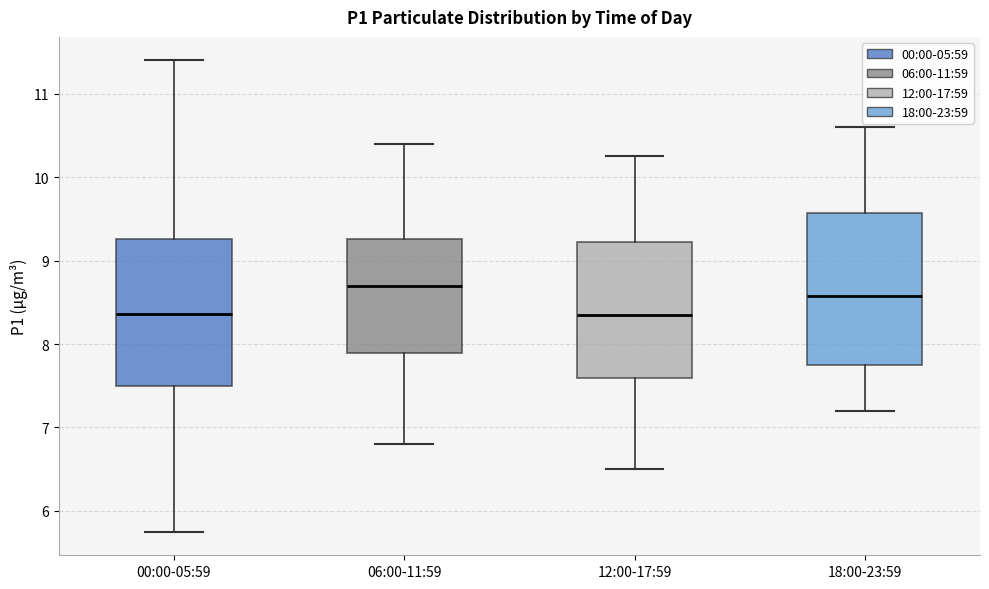

Reading left to right, transcribe this box plot: for each box, give where its median line is, the range the box spans, and where its two whiskers end, as read against the y-axis. The values are not printed on the chart, so give them approximately, as read against the axis.

00:00-05:59: median 8.4, box 7.5 to 9.3, whiskers 5.8 to 11.4
06:00-11:59: median 8.7, box 7.9 to 9.3, whiskers 6.8 to 10.4
12:00-17:59: median 8.4, box 7.6 to 9.2, whiskers 6.5 to 10.3
18:00-23:59: median 8.6, box 7.8 to 9.6, whiskers 7.2 to 10.6